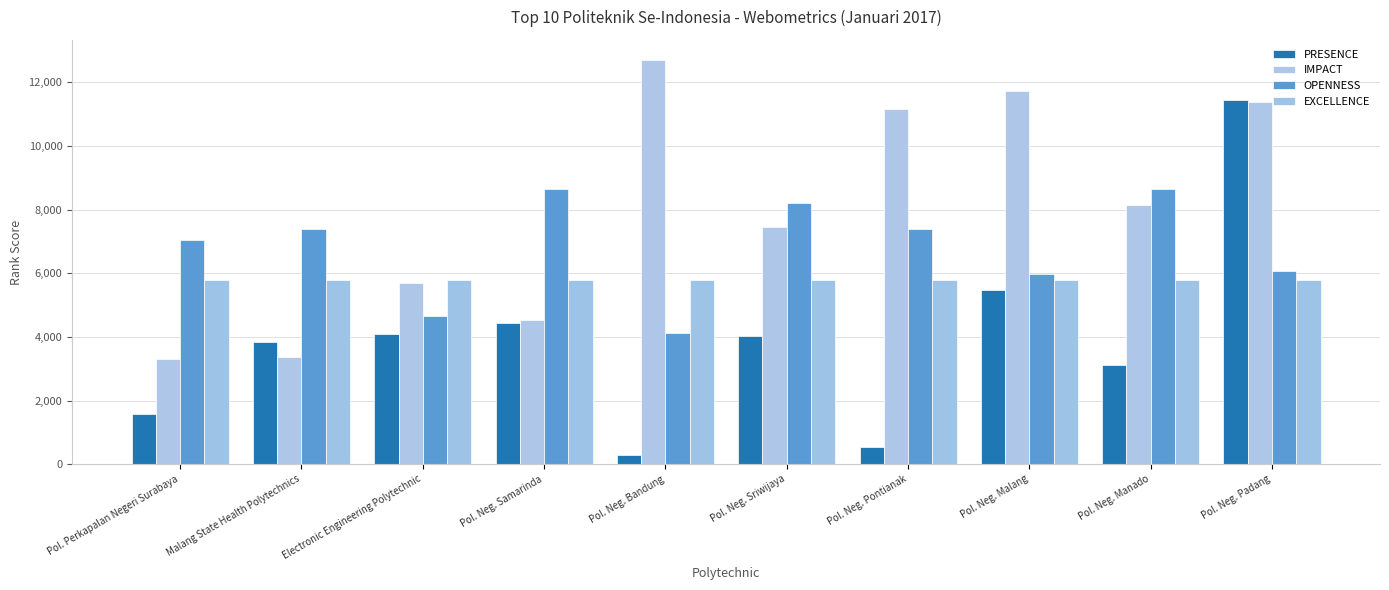

What position from the right is Pol. Neg. Manado?

2